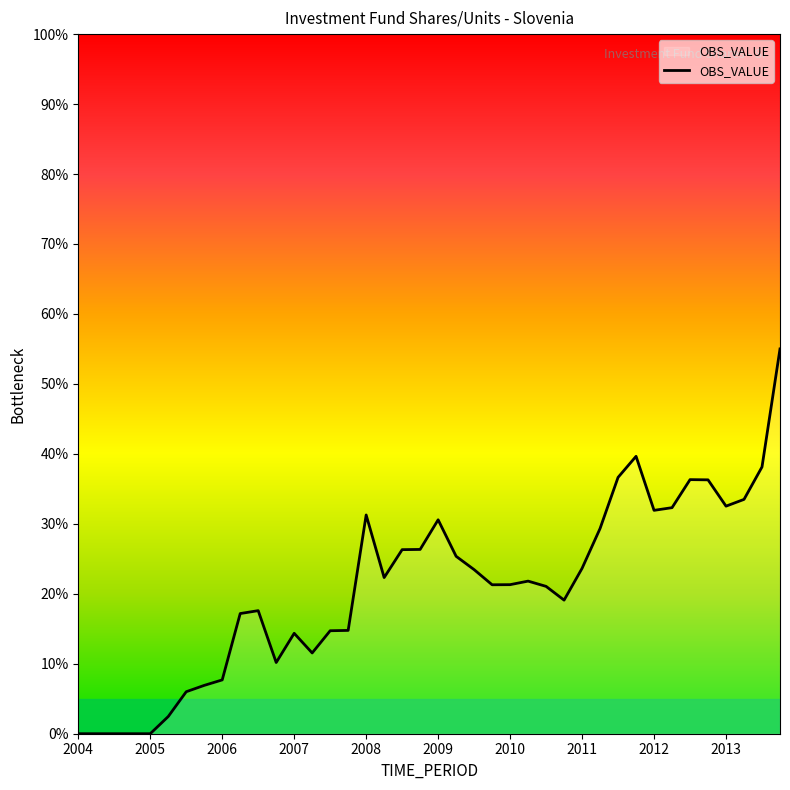

How many lines are shown in the chart?

1